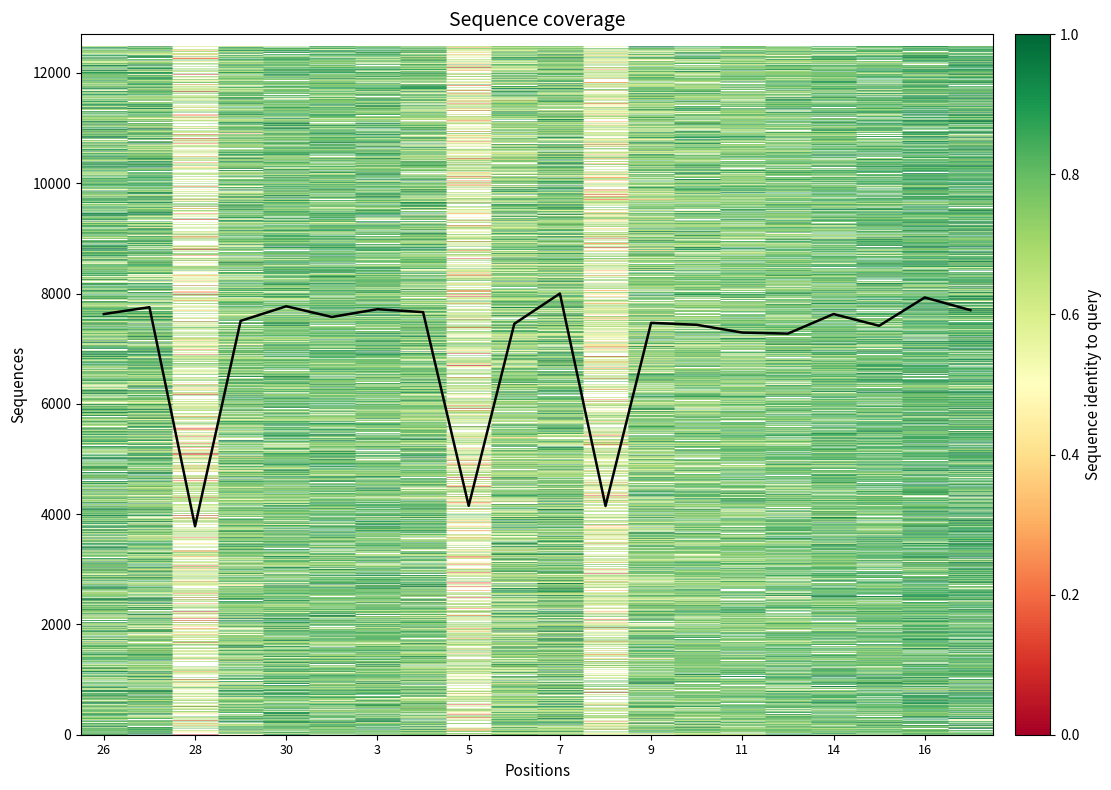

The chart shows a value of 10259 at 16. True or false?

False